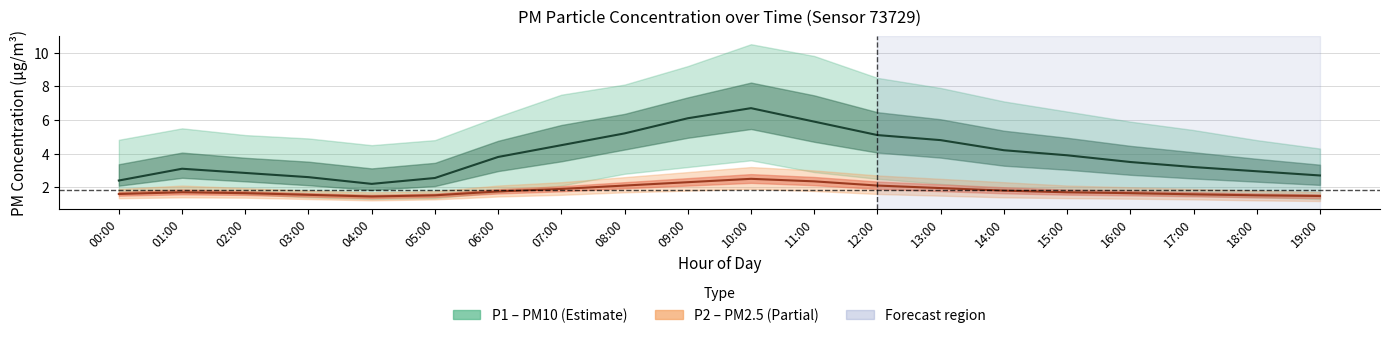

The P2_upper series shows 3.5 at 13:00. True or false?

False